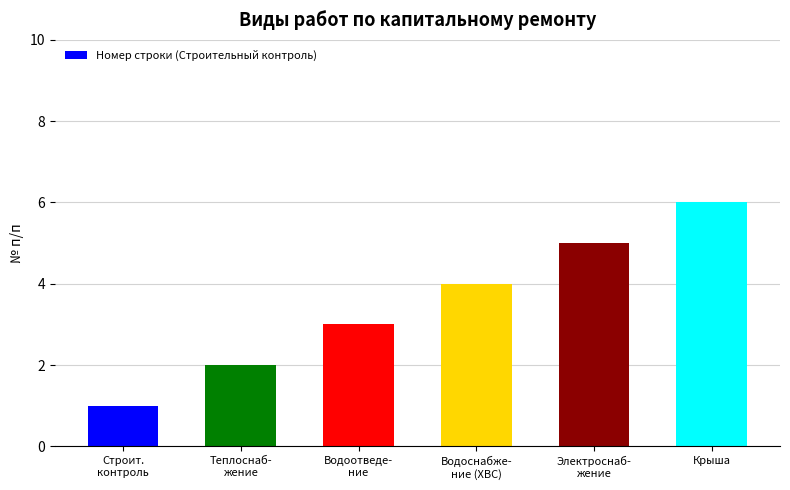

Which category has the lowest value across all series?

Строит.
контроль